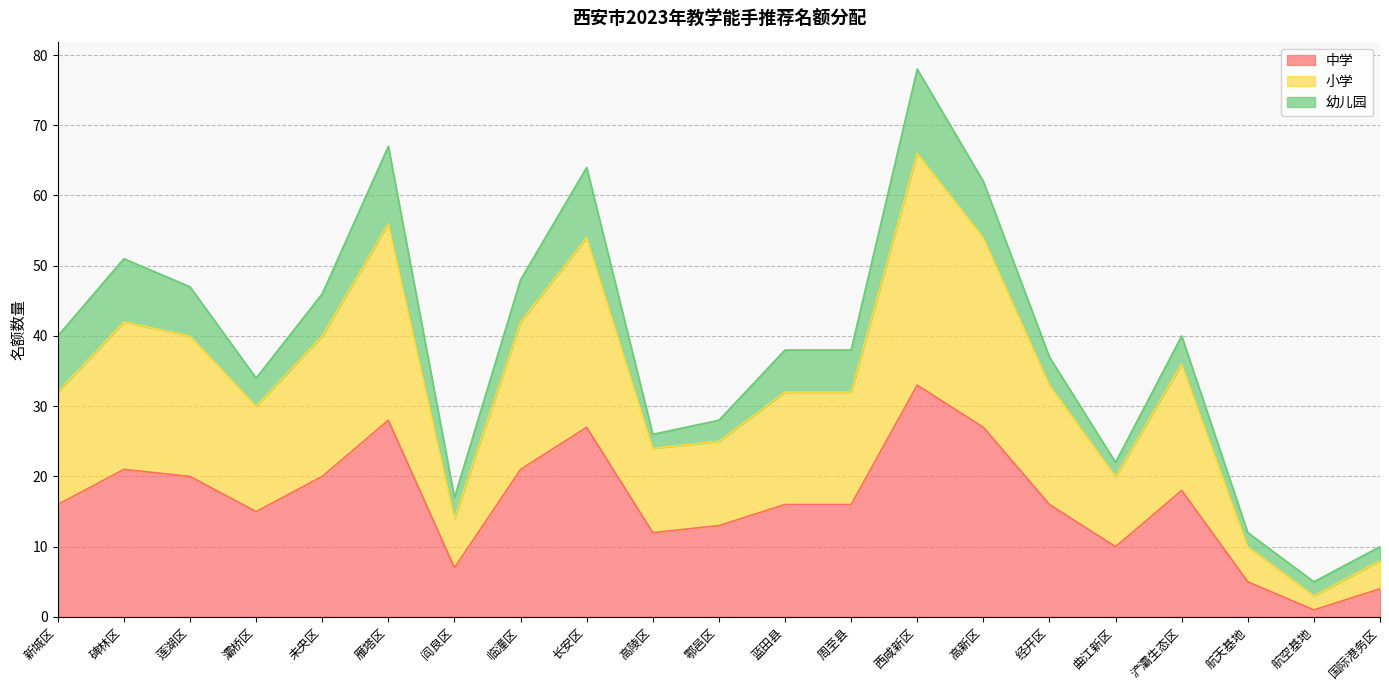

Where is the first local minimum for 中学?

灞桥区